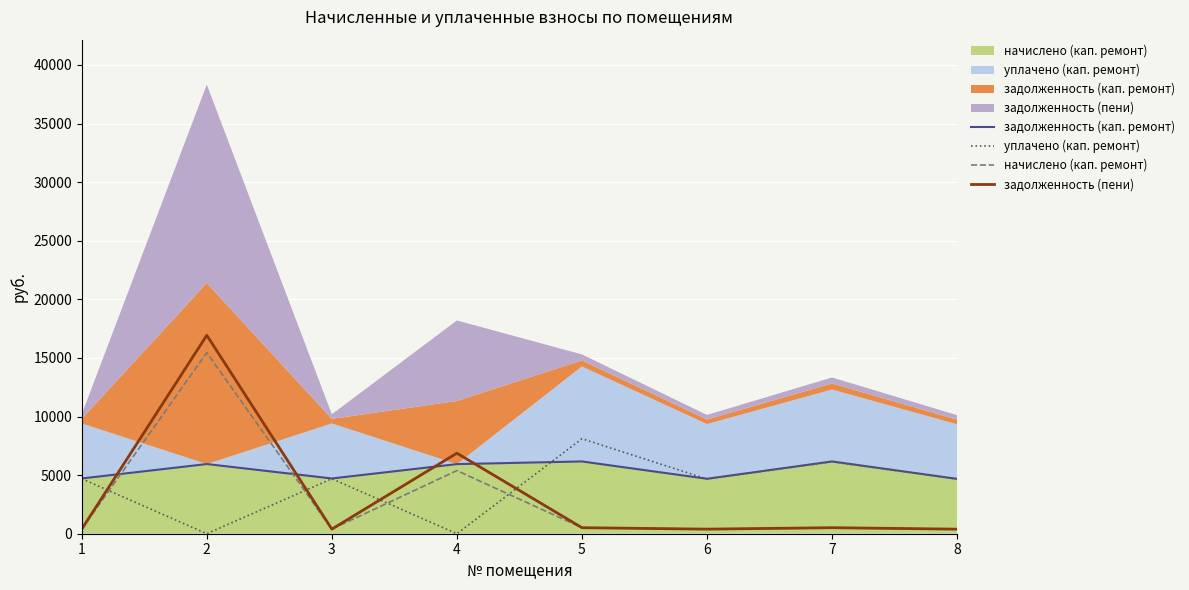

Which series has the largest range (max minus min)?

задолженность (пени)